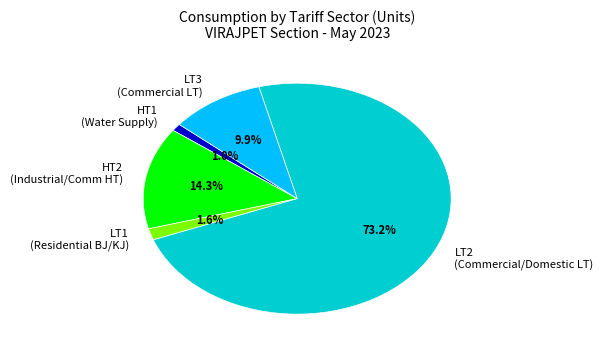

Which slice is the smallest?

HT1 (Water Supply)